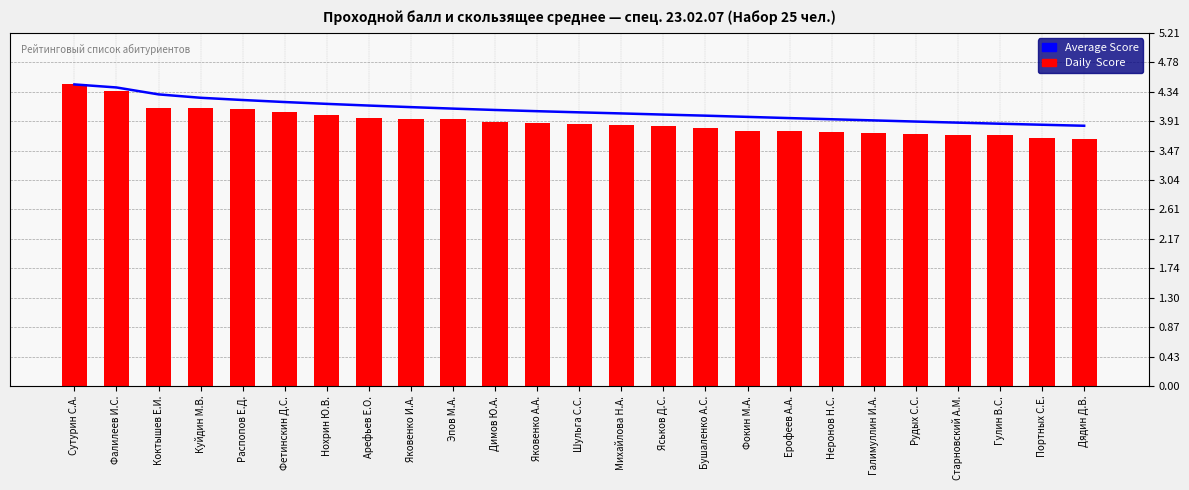

What position from the right is Арефьев Е.О.?

18